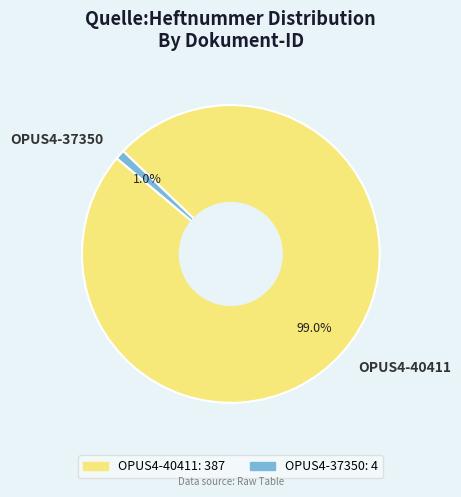

To the nearest percent, what is the average slice percentage?

50%